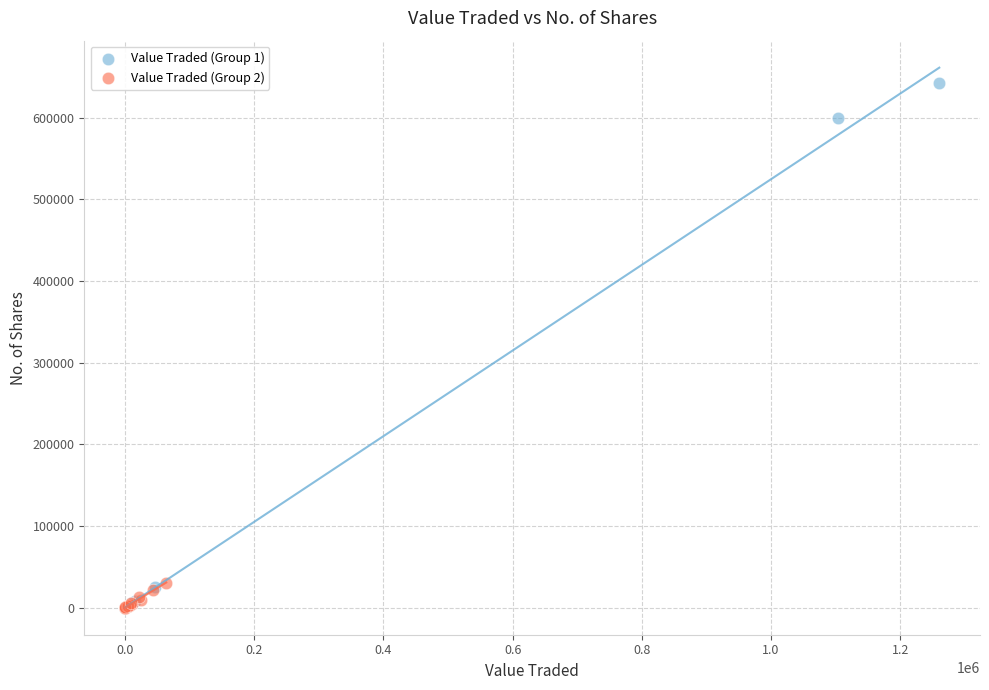

Which series reaches the maximum Y coordinate?

Value Traded (Group 1)